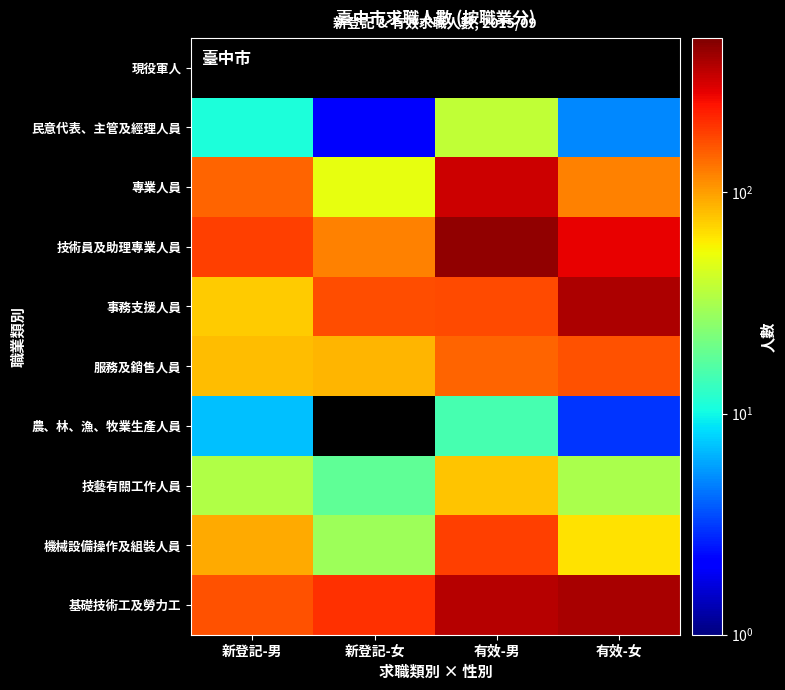

List the labels in order of 民意代表、主管及經理人員 value, smallest first.

新登記-女, 有效-女, 新登記-男, 有效-男